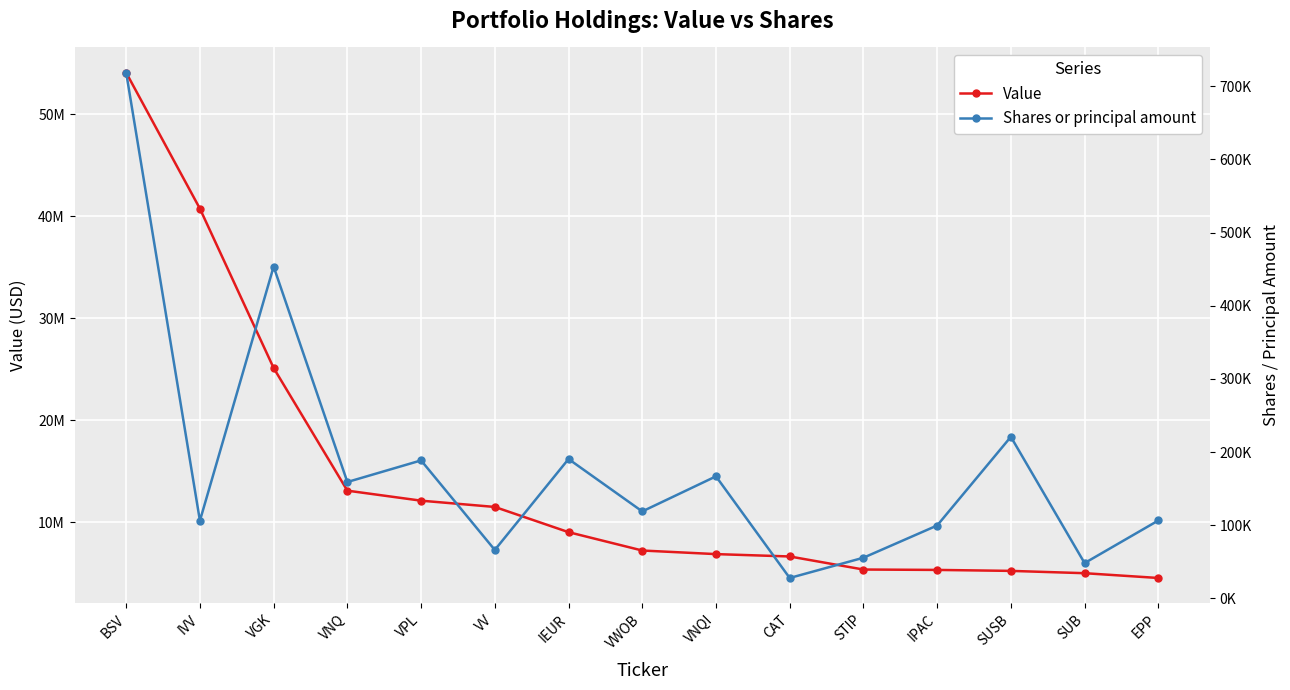

Reading left to right, extract all data points from this chart.

Value: BSV=54086820	IVV=40758570	VGK=25139077	VNQ=13113859	VPL=12131292	VV=11516408	IEUR=9044712	VWOB=7244421	VNQI=6892954	CAT=6661684	STIP=5380427	IPAC=5342526	SUSB=5247869	SUB=5021747	EPP=4552209
Shares or principal amount: BSV=718475	IVV=106084	VGK=453447	VNQ=158994	VPL=188520	VV=66110	IEUR=190415	VWOB=118800	VNQI=166738	CAT=27808	STIP=55491	IPAC=99544	SUSB=220777	SUB=48161	EPP=106385